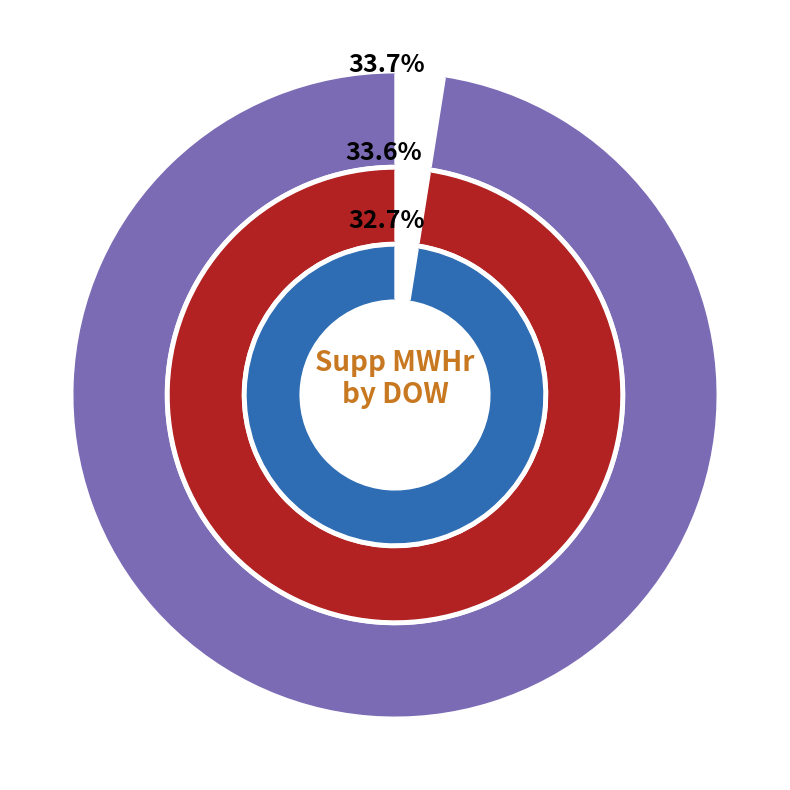

How many segments does this pie chart have?

7